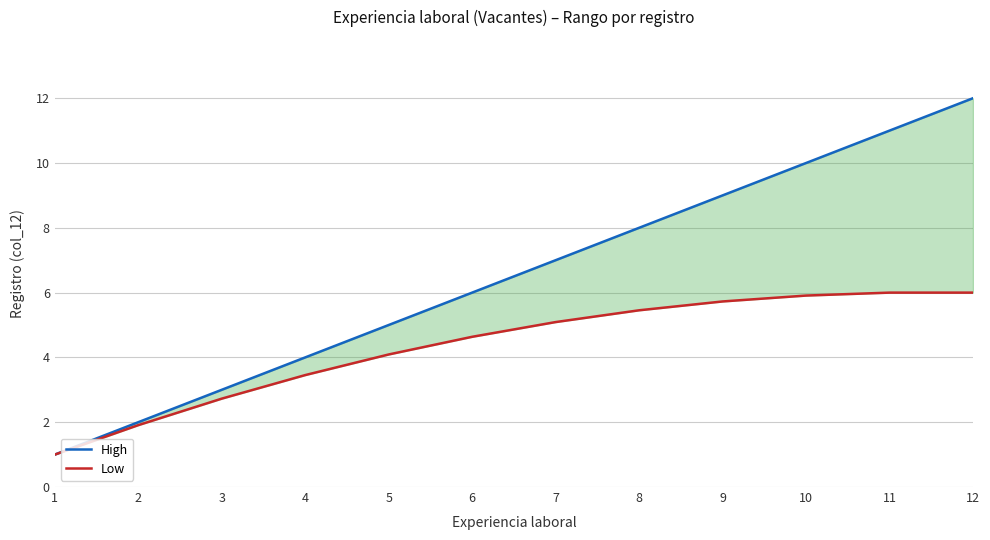

Which series has the largest total across all categories?

High